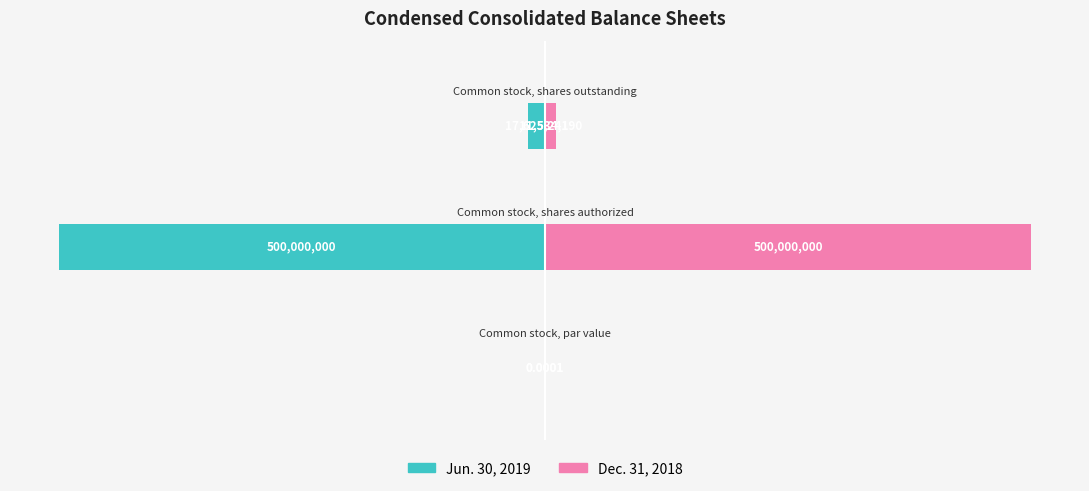

Are the bars horizontal?

Yes